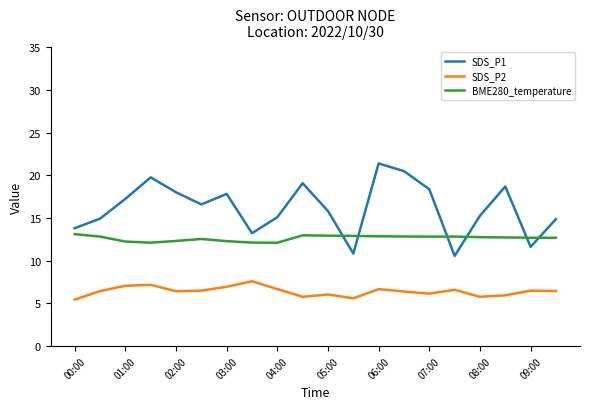

What is the highest value of the SDS_P2 series?

7.6